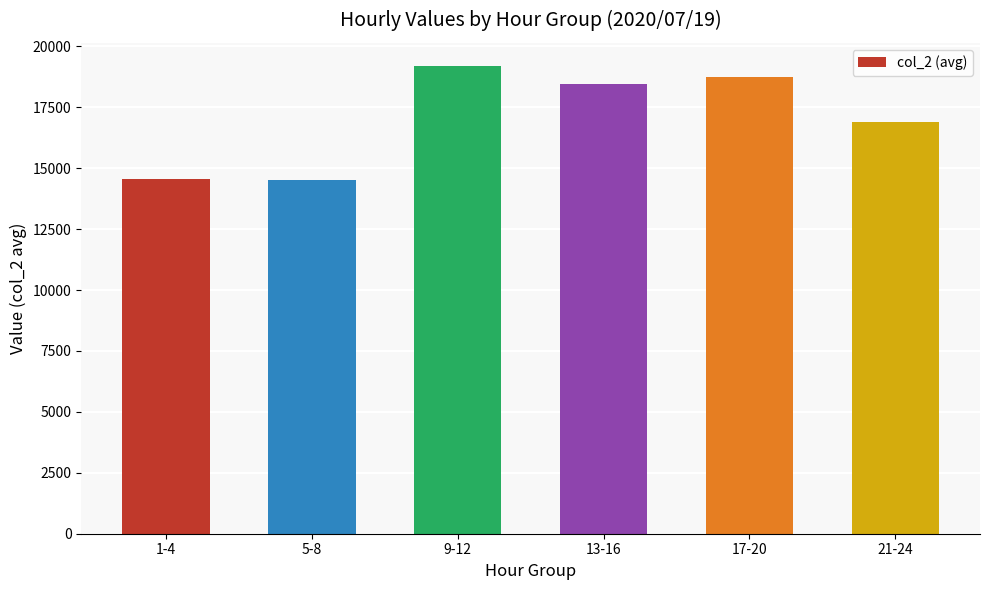

What is the difference between the values at 9-12 and 1-4?

4639